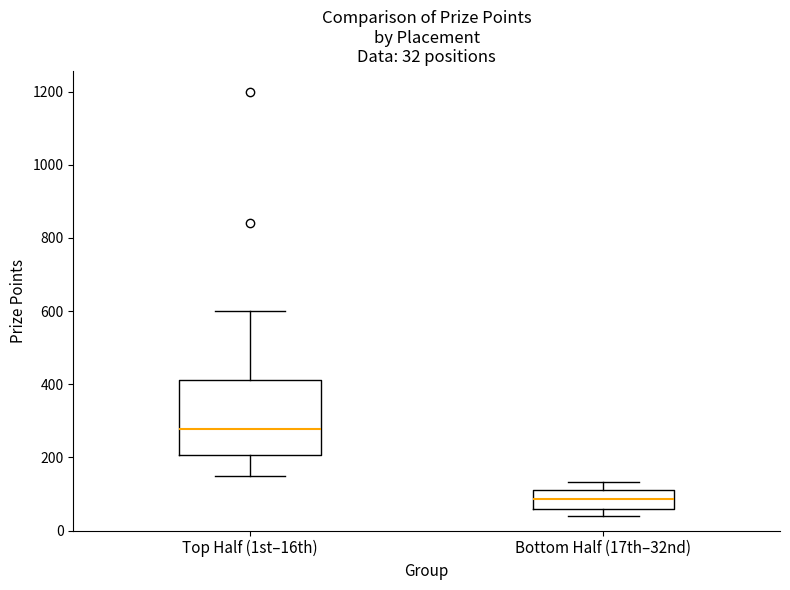

Which box's median line is the lowest?

Bottom Half (17th–32nd)